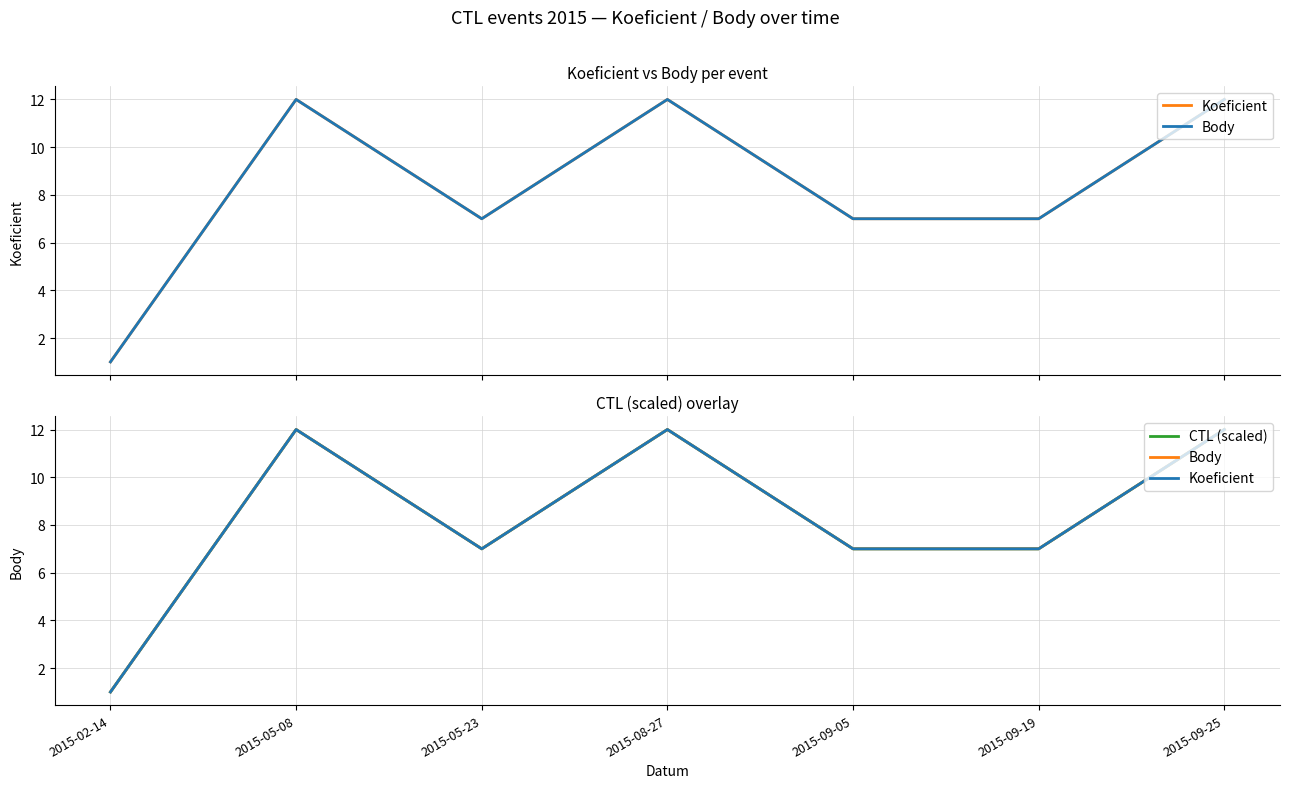

How many values in the CTL (scaled) series are below 7?

1